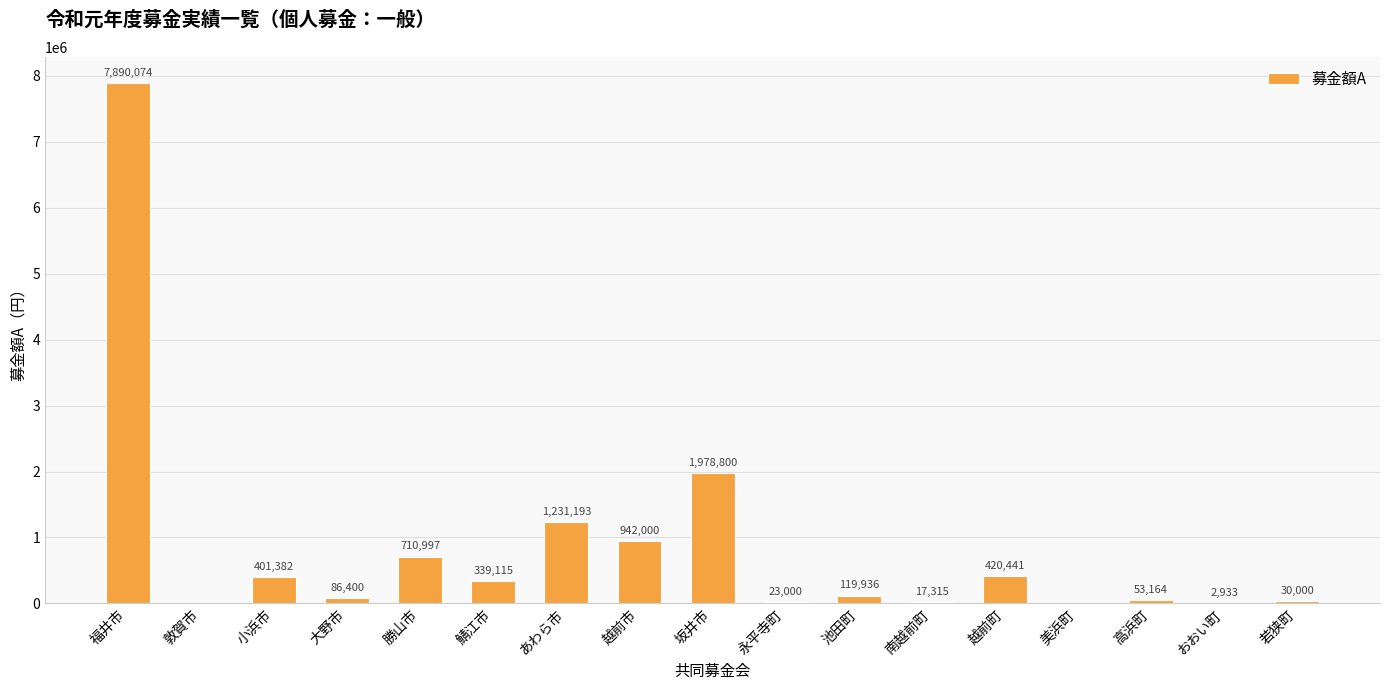

What is the change in value from 南越前町 to おおい町?

-14382